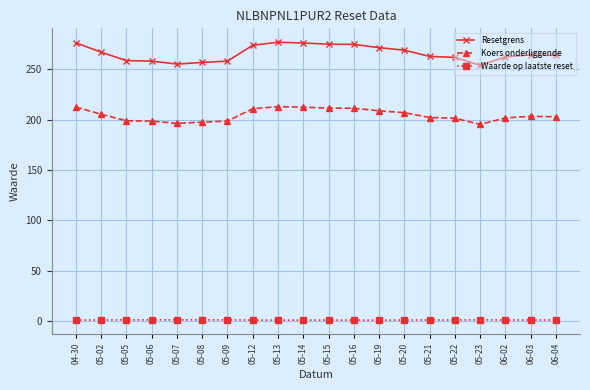

What is the sum of the Koers onderliggende values at 05-22 and 05-16?

412.6